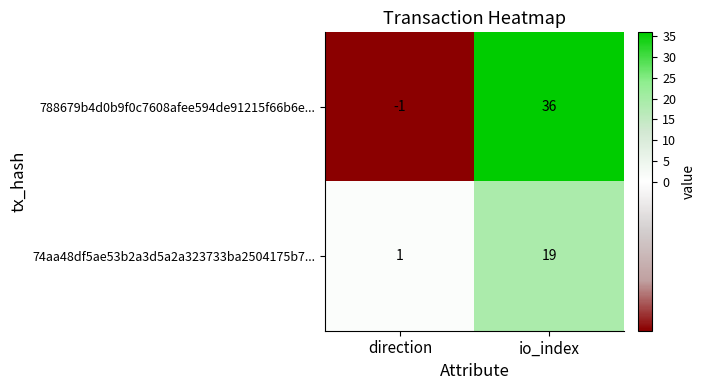

True or false: 74aa48df5ae53b2a3d5a2a323733ba2504175b7... has a value of 1 at direction.

True